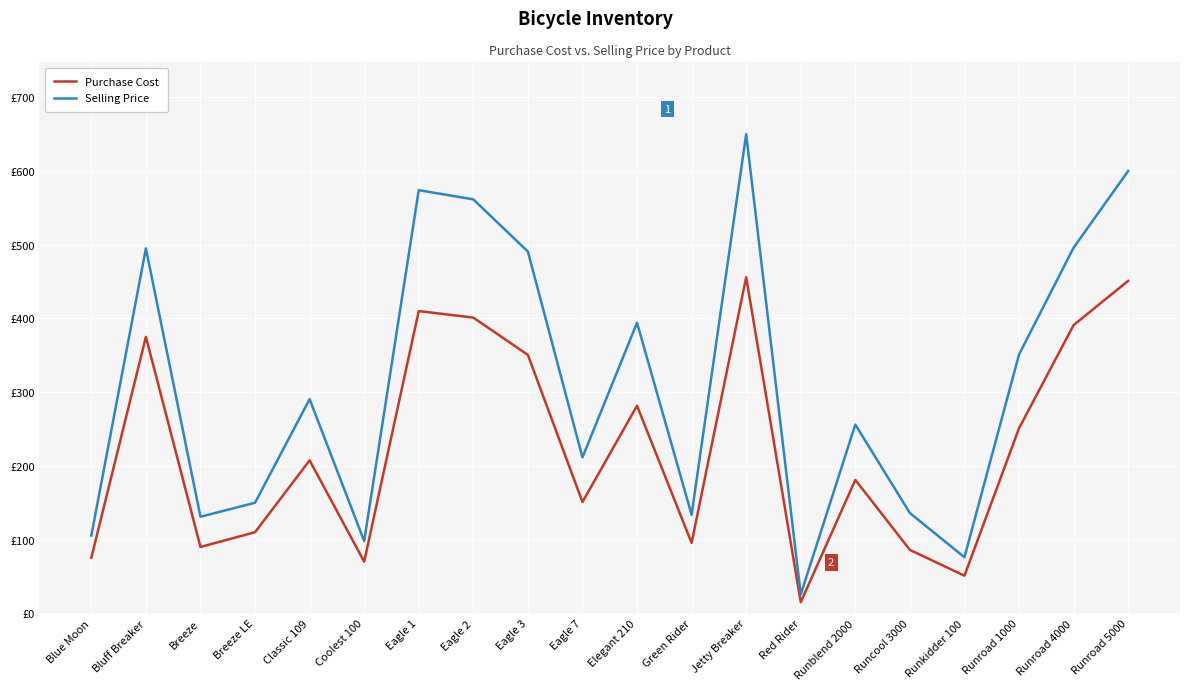

What is the difference between the second highest and second lowest values in the Purchase Cost series?

400.0